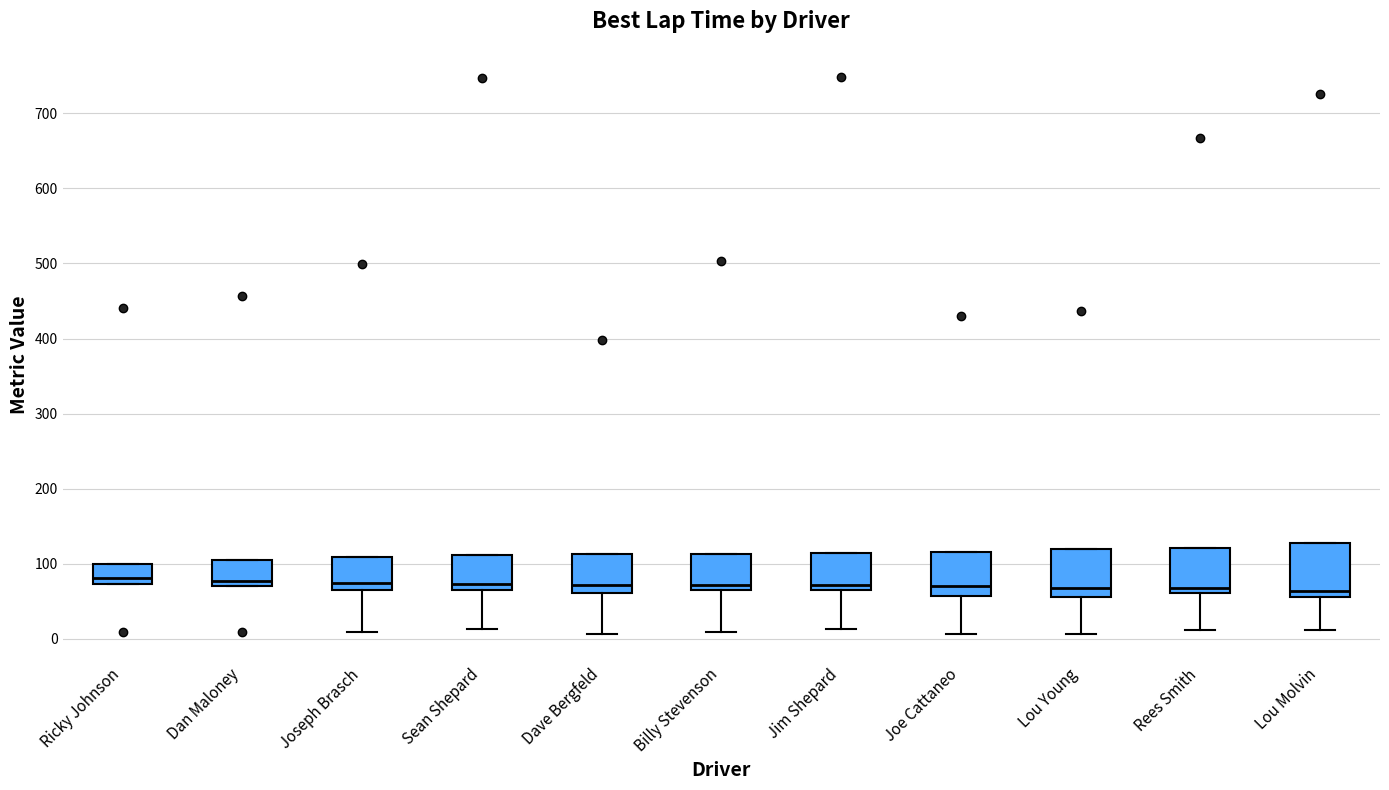

Where does the lower whisker of the box for Joe Cattaneo end on the y-axis? The values are not printed on the chart, so give them approximately, as read against the axis.

10